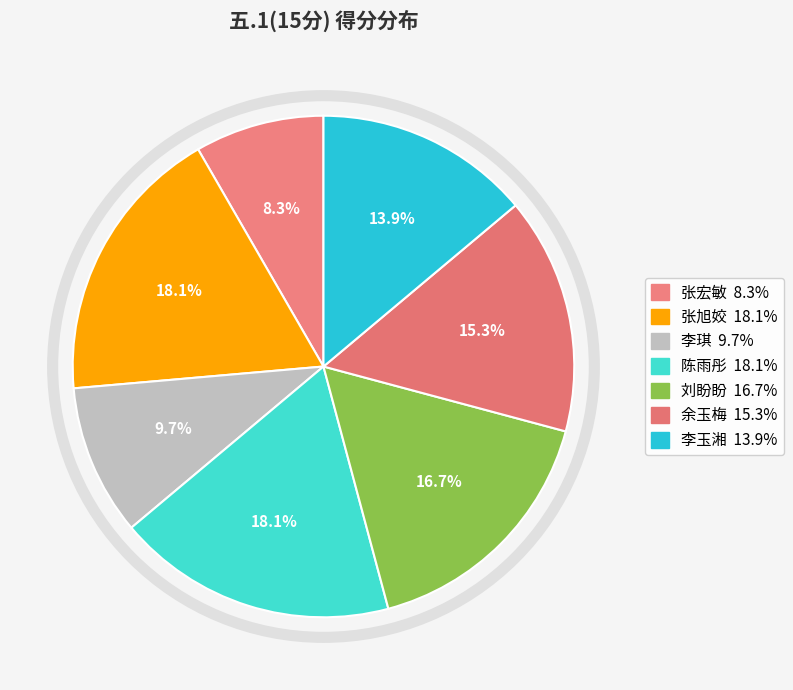

Count the number of slices in the pie.

7